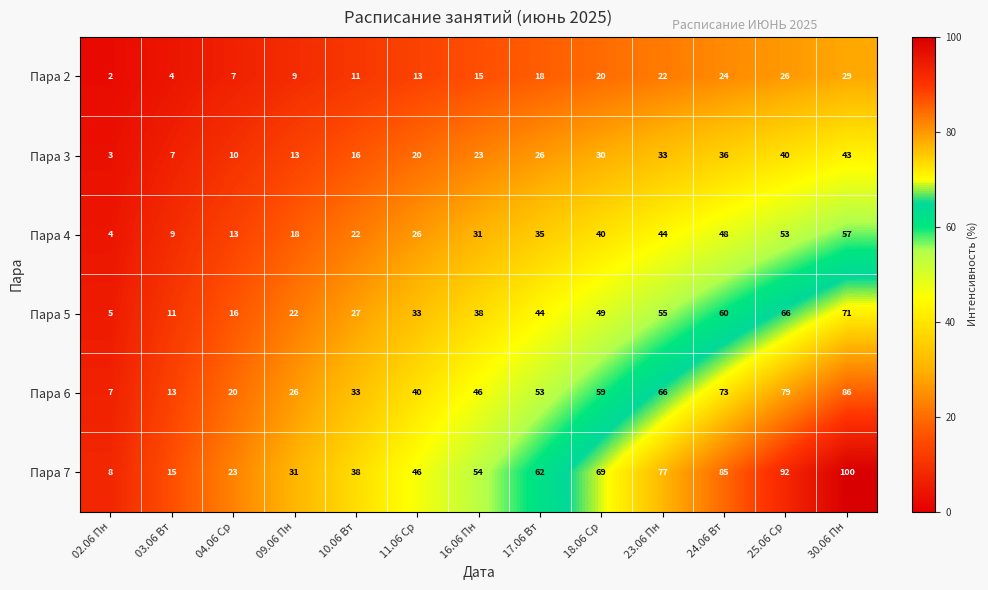

True or false: Пара 4 has a value of 9 at 03.06 Вт.

True